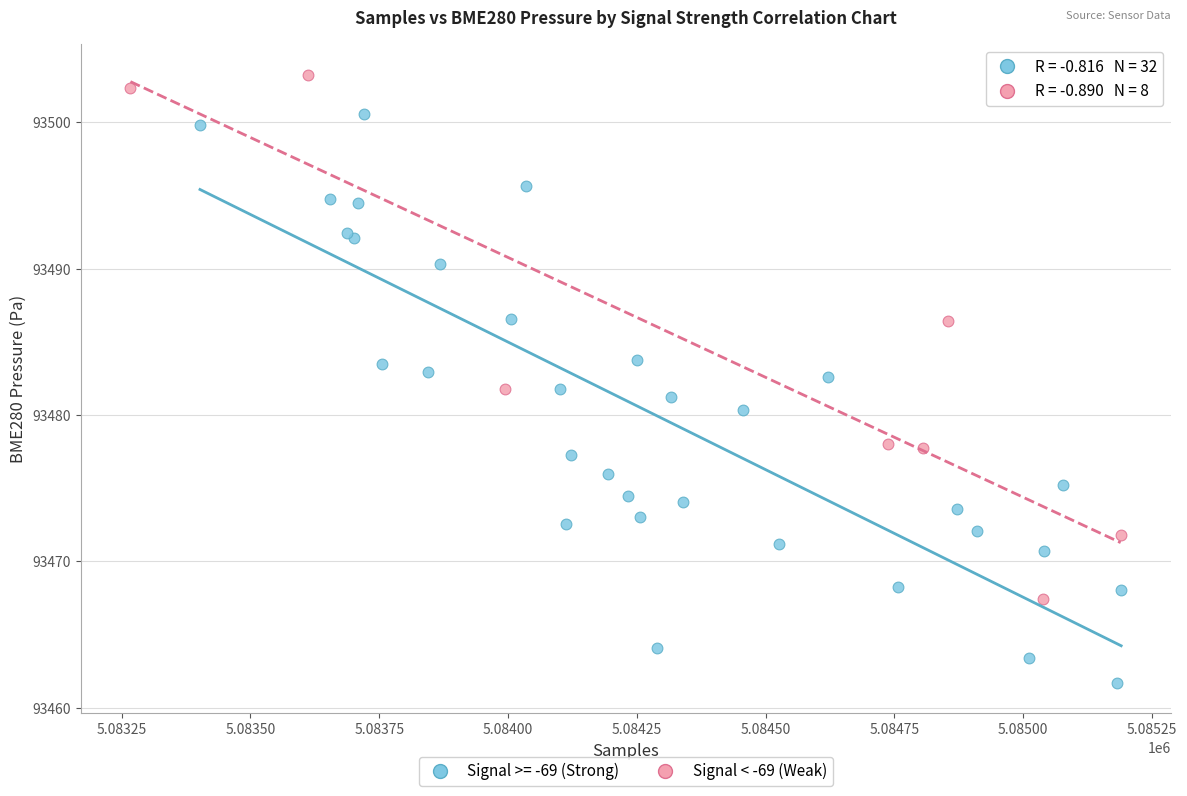

Which series contains the lowest Y value?

Signal >= -69 (Strong)